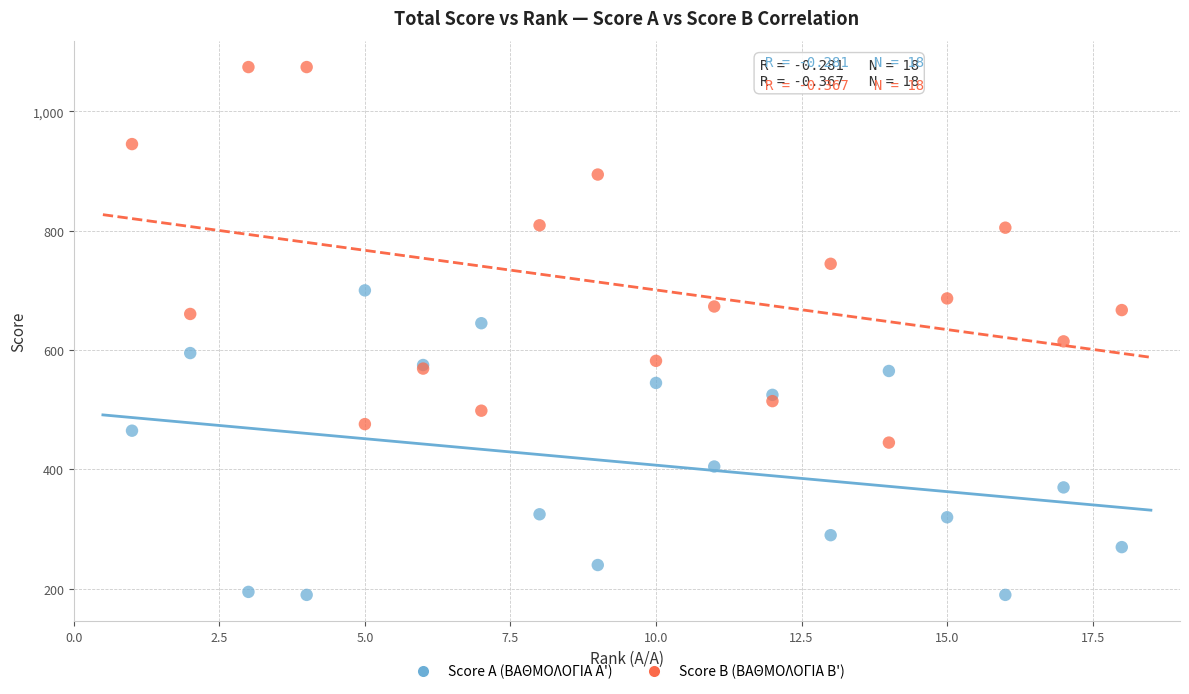

Which series has the largest Y range (max minus min)?

Score B (ΒΑΘΜΟΛΟΓΙΑ Β')